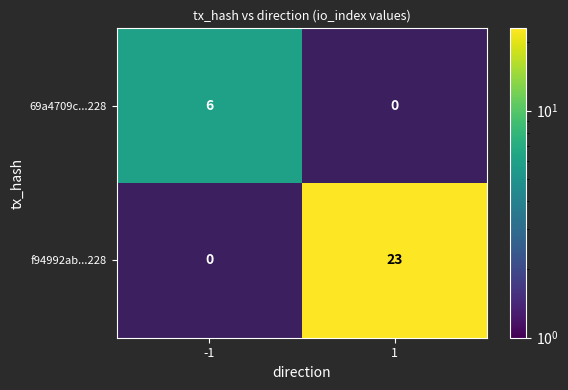

Is the value of 69a4709c...228 at -1 greater than the value of f94992ab...228 at 1?

No